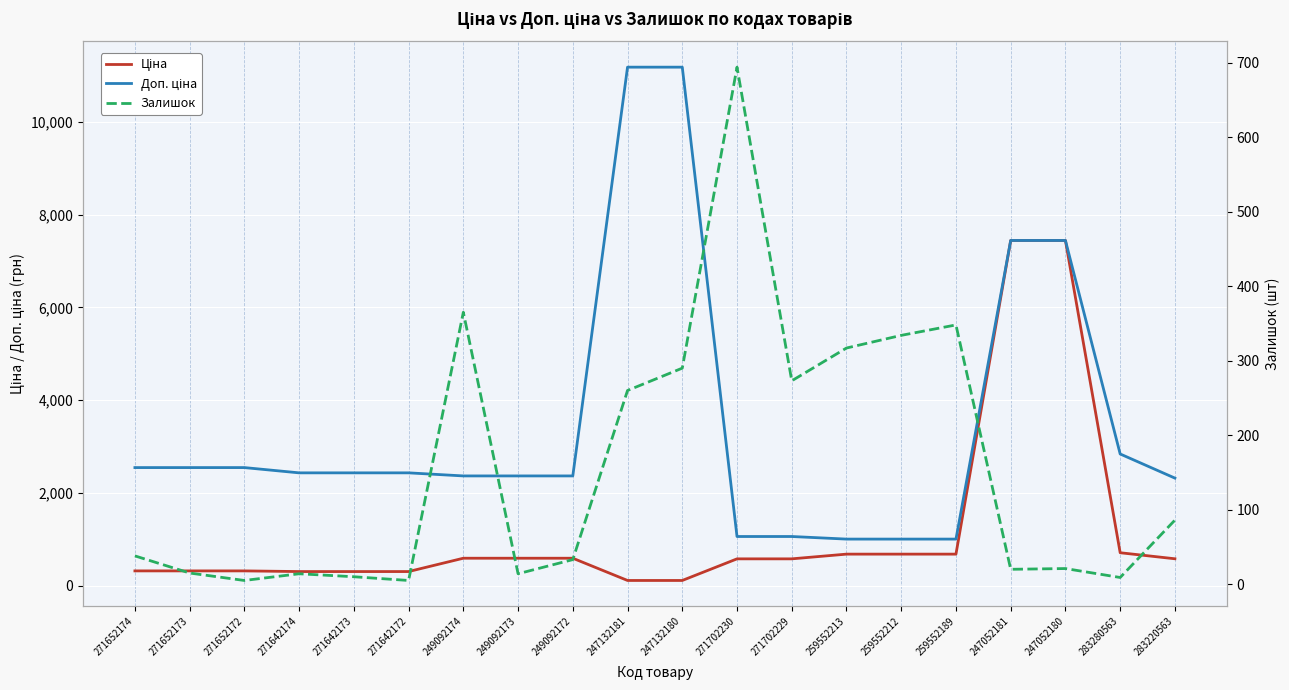

What is the label of the 9th point from the left?

249092172